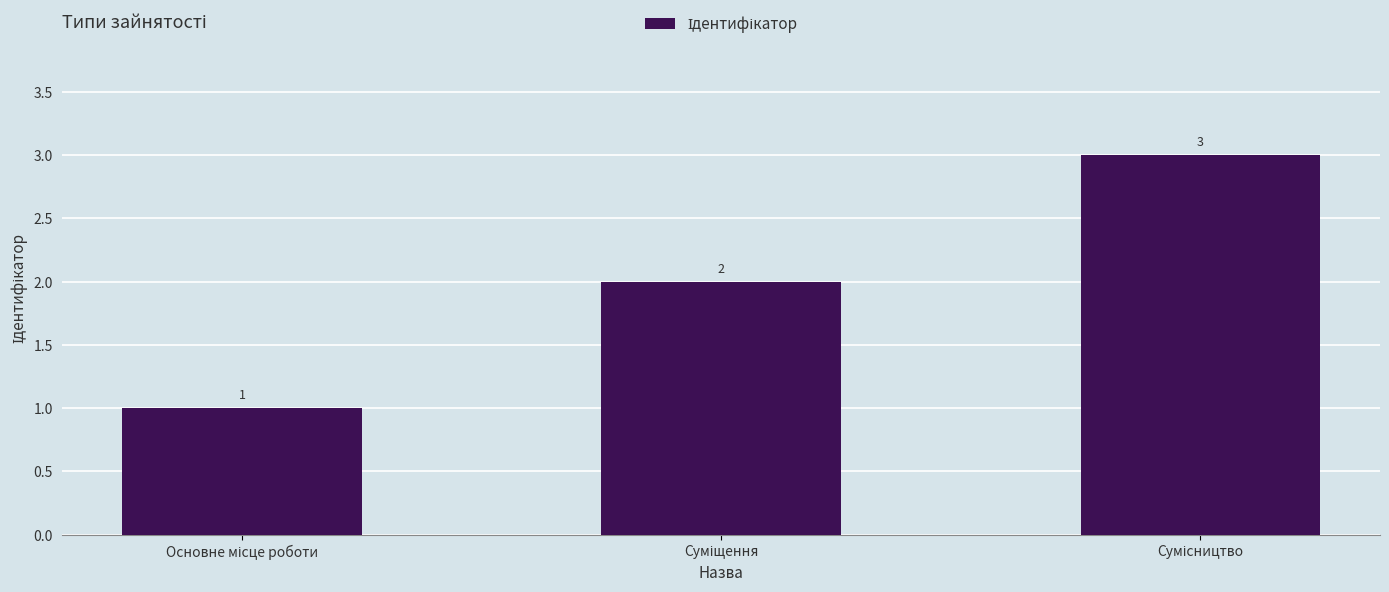

Count the values in the range 1 to 3.

3